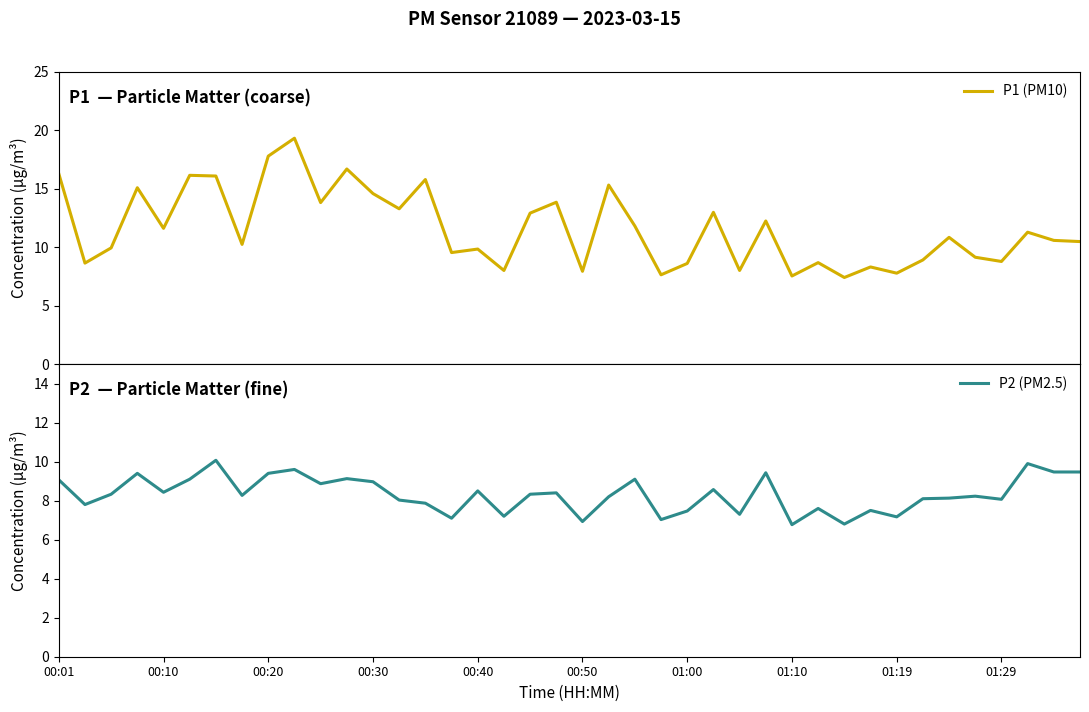

Where does the P2 (PM2.5) series first go above 8?

00:01